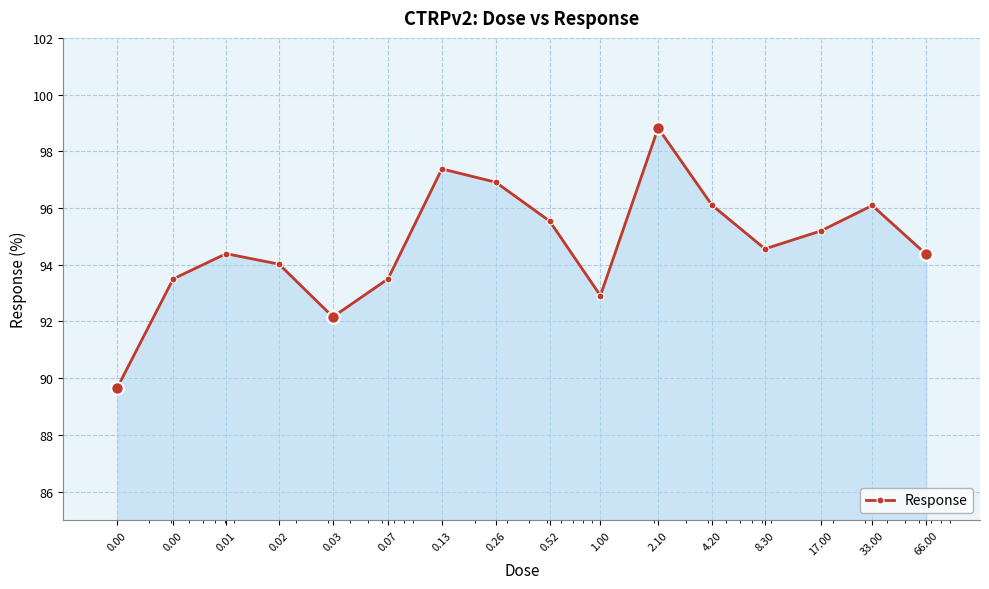

What is the average value?

94.7